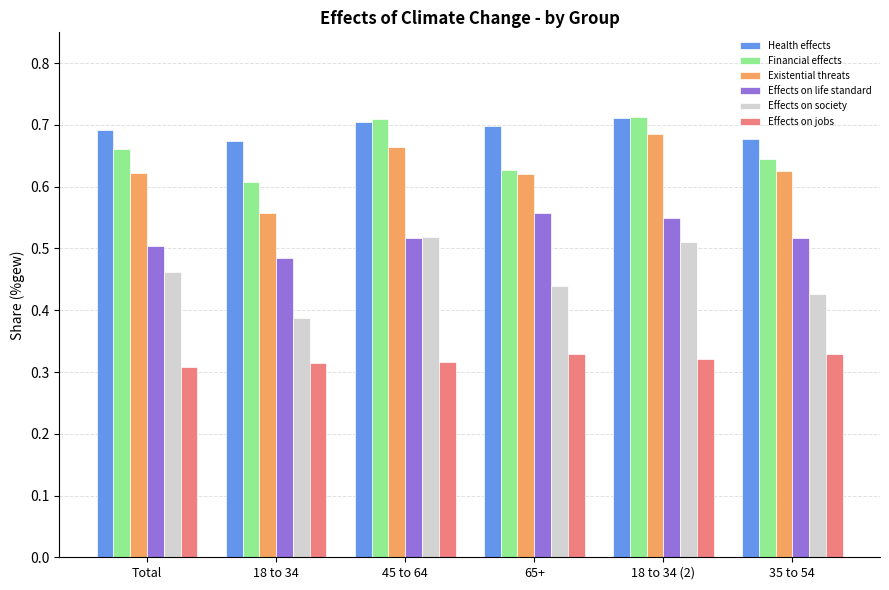

What is the total value across all series at 18 to 34 (2)?

3.5